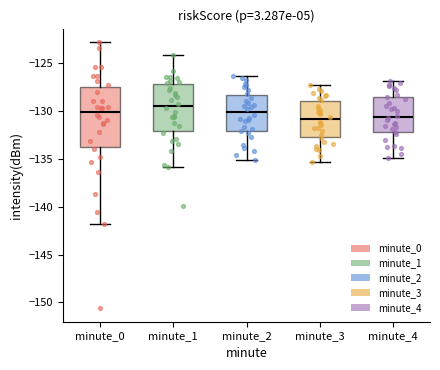

Reading left to right, transcribe this box plot: for each box, give where its median line is, the range the box spans, and where its two whiskers end, as read against the y-axis. The values are not printed on the chart, so give them approximately, as read against the axis.

minute_0: median -130.0, box -133.5 to -127.5, whiskers -142.0 to -122.5
minute_1: median -129.5, box -132.0 to -127.0, whiskers -136.0 to -124.0
minute_2: median -130.0, box -132.0 to -128.5, whiskers -135.0 to -126.5
minute_3: median -131.0, box -132.5 to -129.0, whiskers -135.5 to -127.5
minute_4: median -130.5, box -132.0 to -128.5, whiskers -135.0 to -127.0